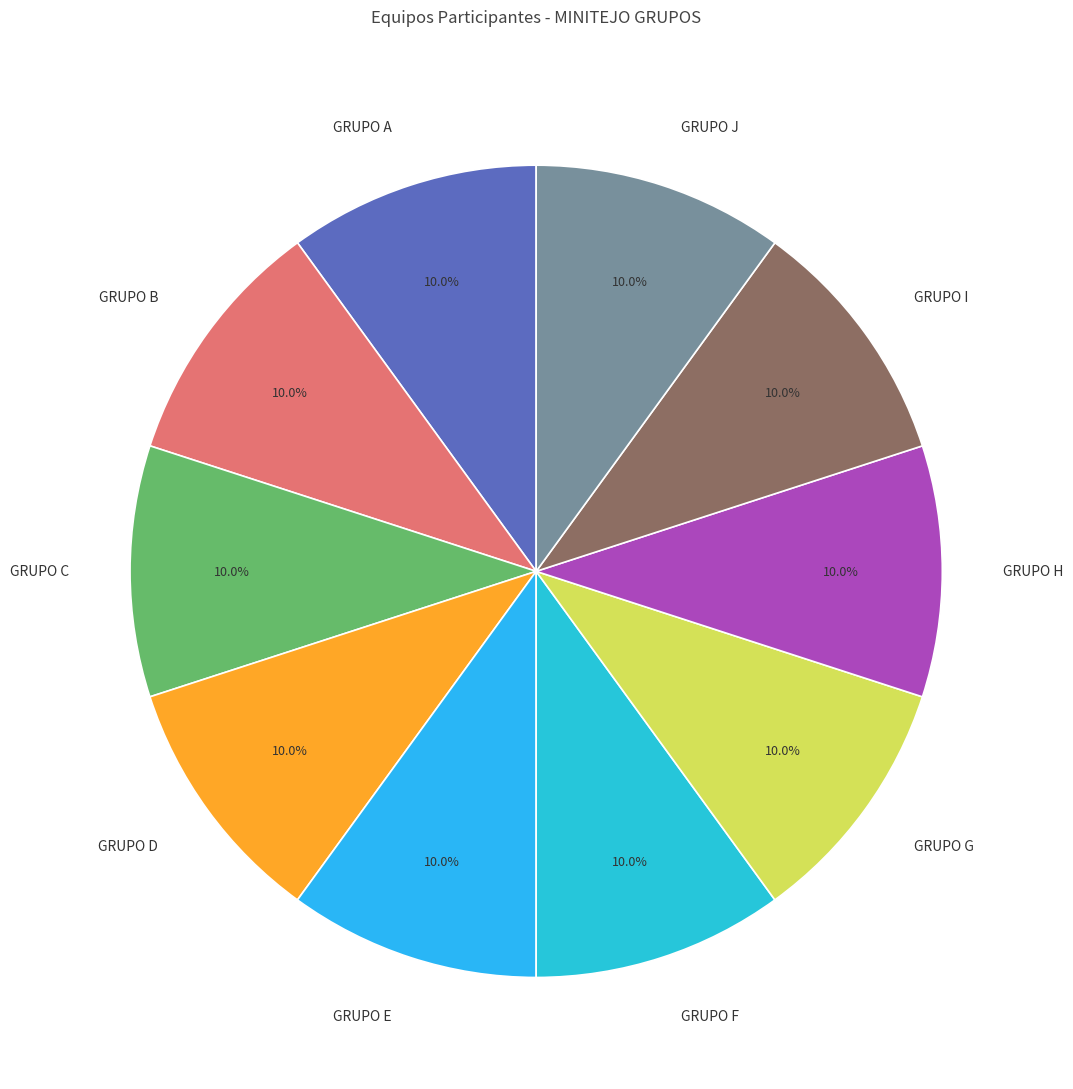

Does any single category account for the majority?

No